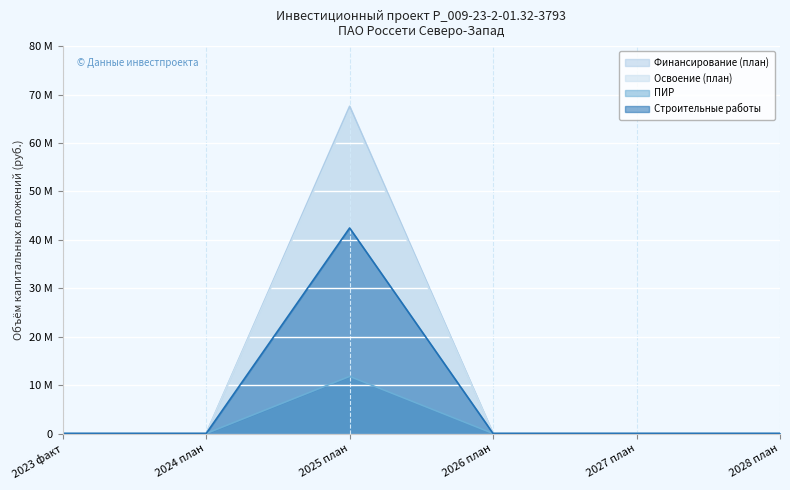

Which series changed the most between 2027 план and 2028 план?

Финансирование (план)